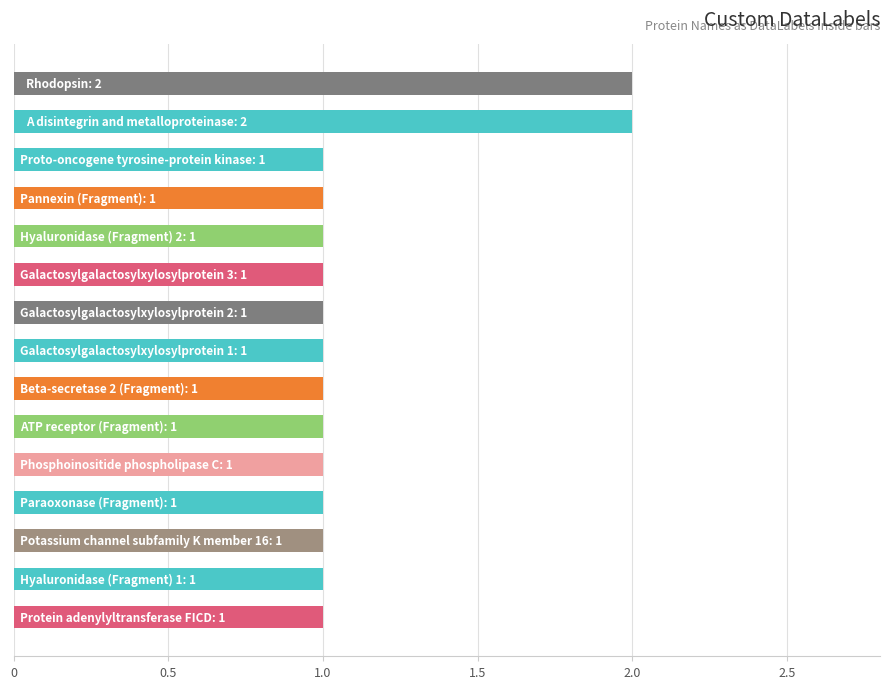

What is the sum of all values?

17